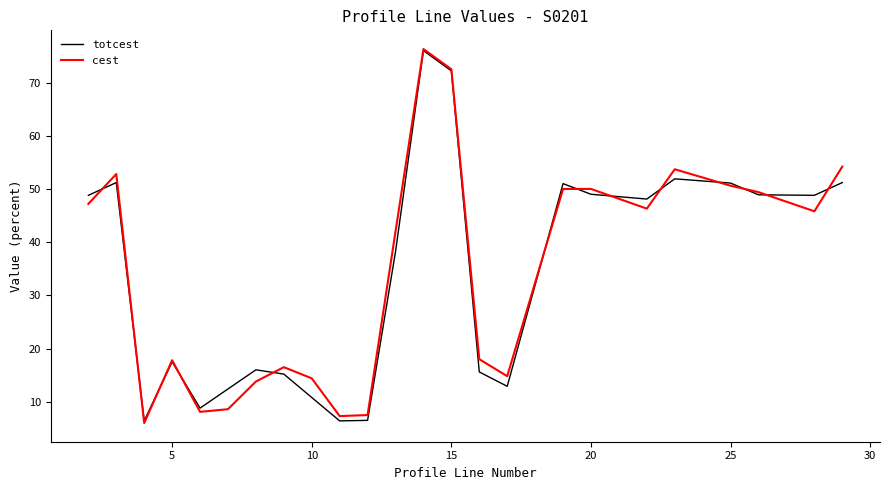

What is the lowest value of the totcest series?

6.4